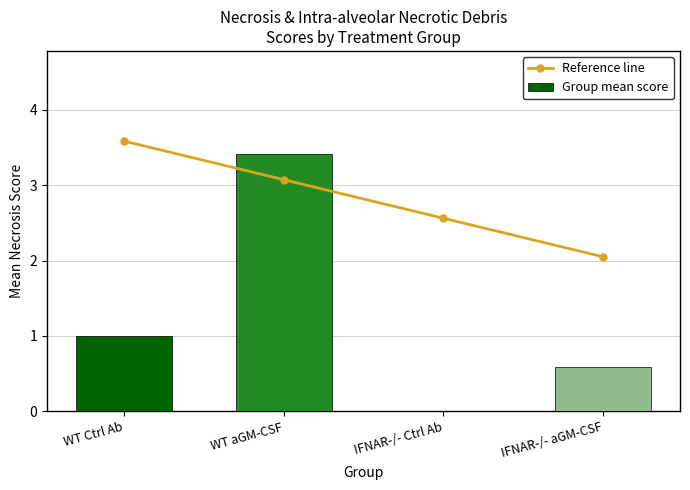

What are all the series names shown in the legend?

Reference line, Group mean score